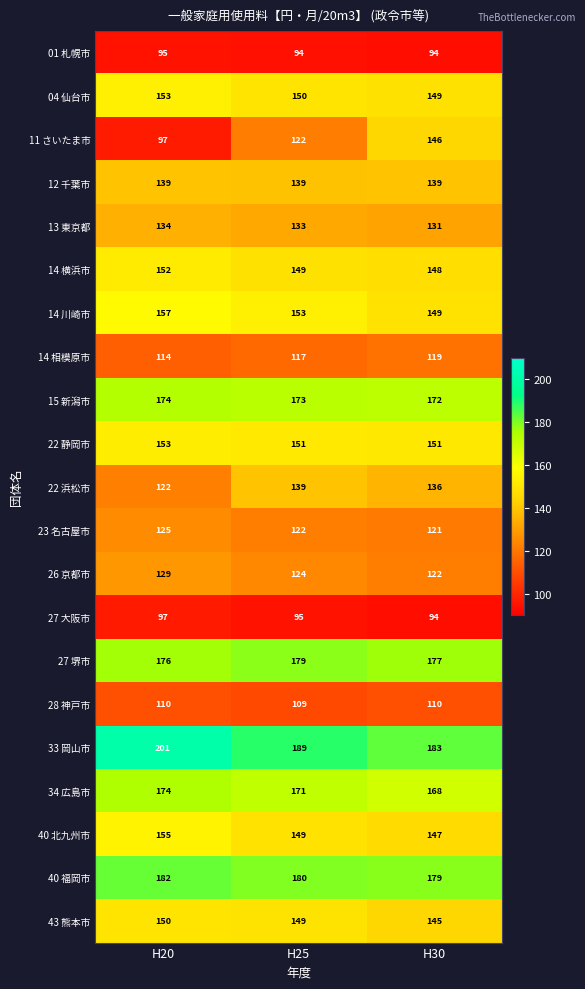

What is the minimum value for 43 熊本市?

145